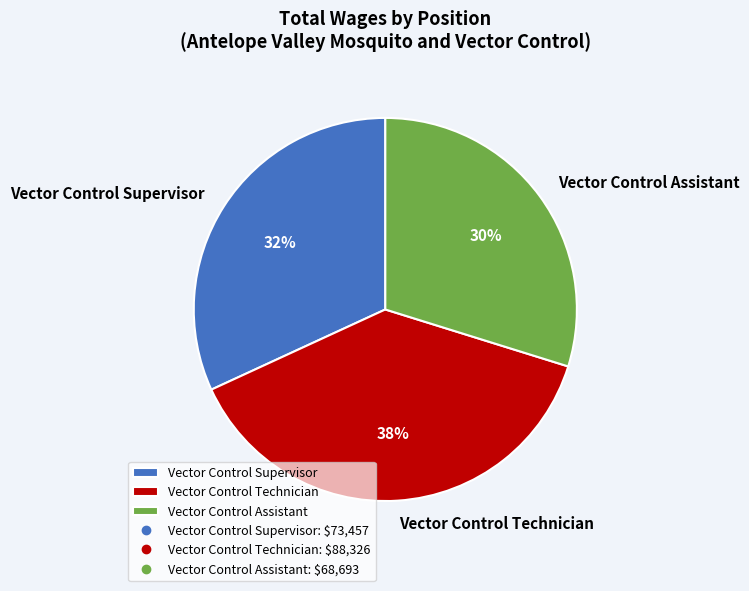

Which category has the biggest portion of the pie?

Vector Control Technician